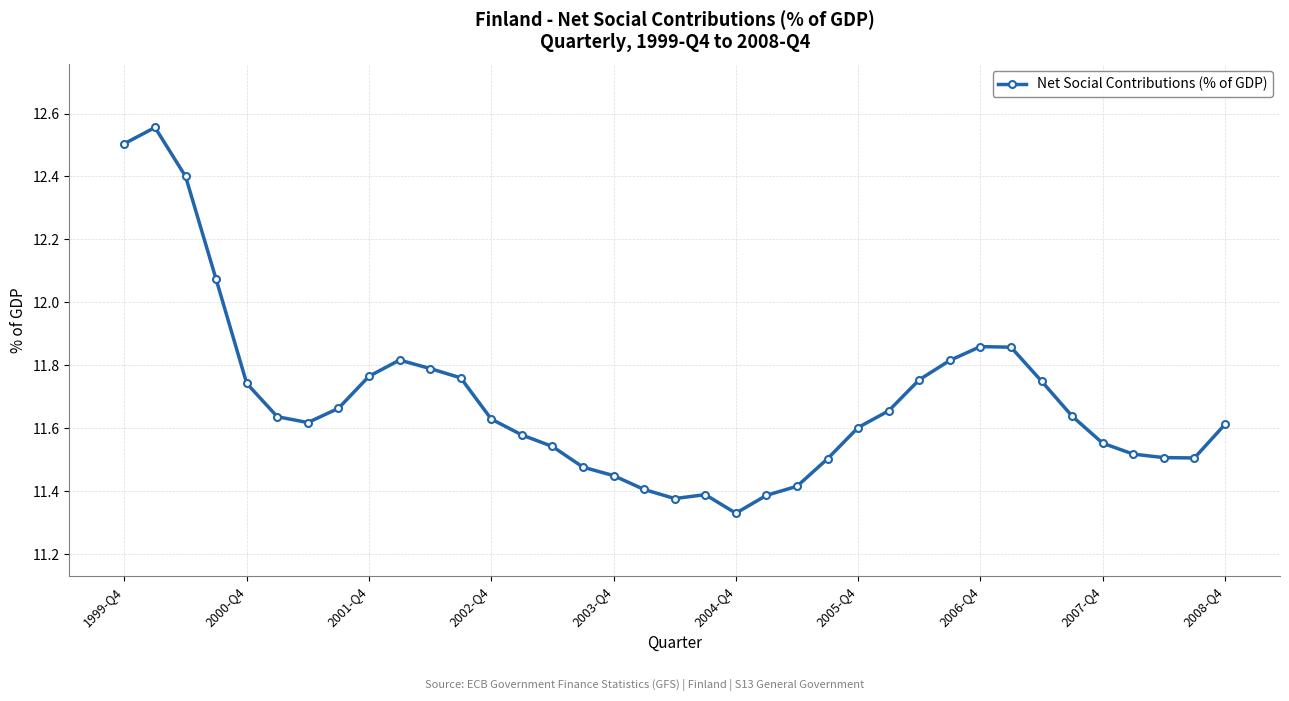

True or false: there are more than 0 points higher than both neighbors.

True